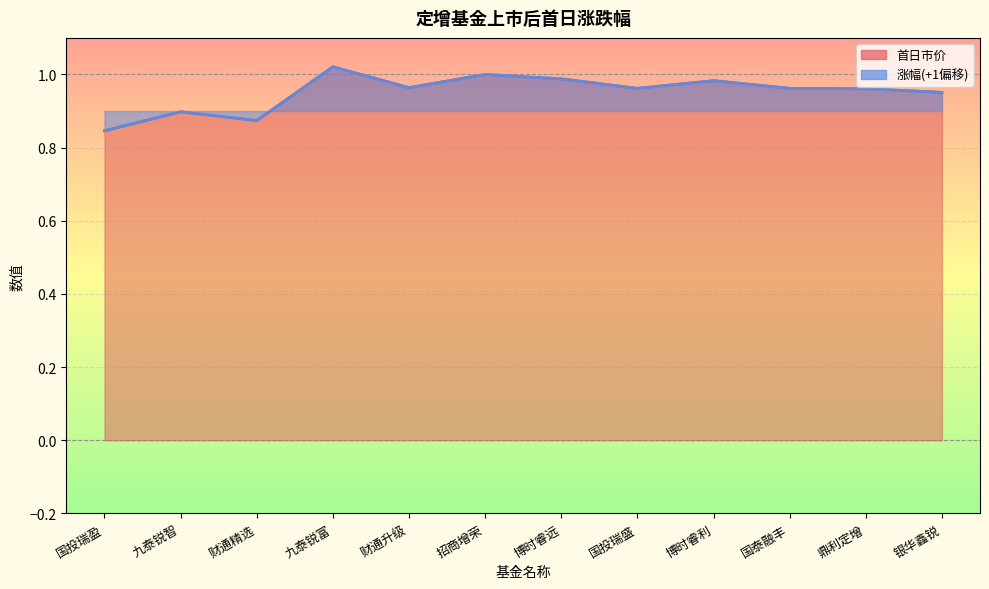

In 涨幅, how many points are higher than both neighbors (excluding endpoints)?

4